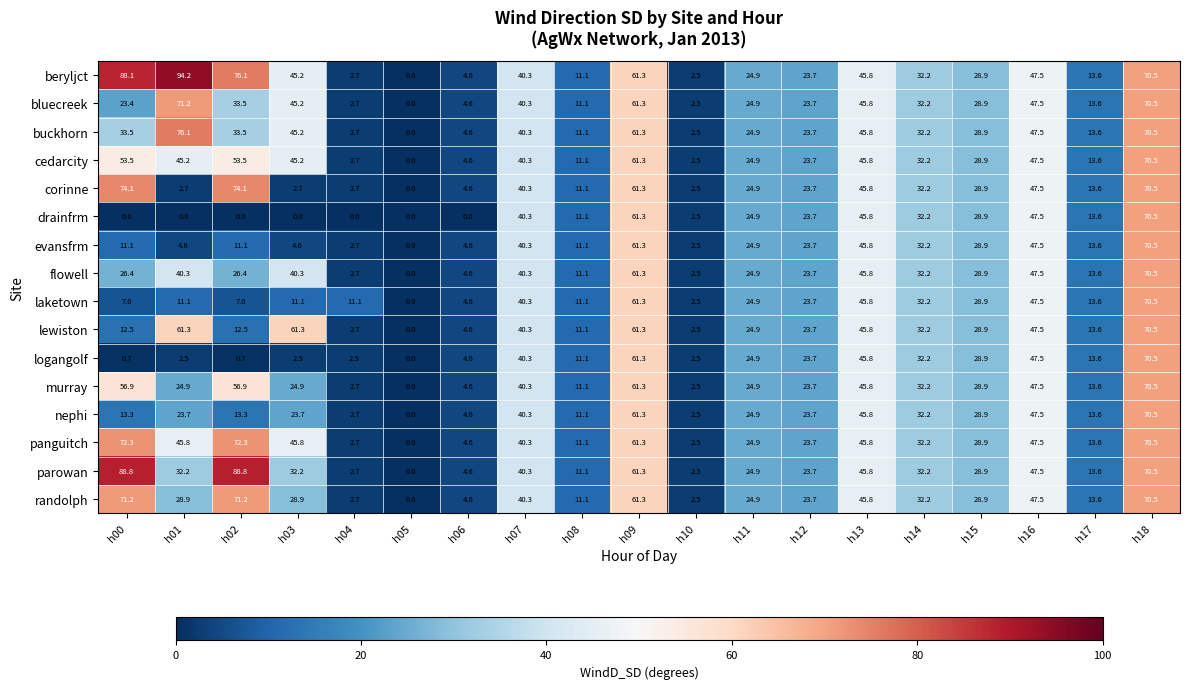

Which series has the widest spread of values?

beryljct